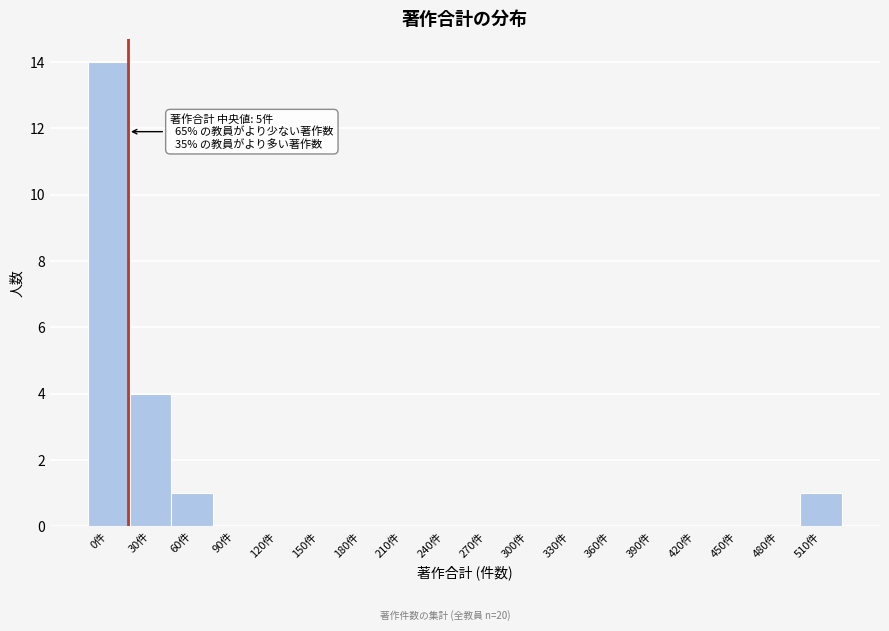

Reading right to left, what are all the values shown in this chart?

510件=1	480件=0	450件=0	420件=0	390件=0	360件=0	330件=0	300件=0	270件=0	240件=0	210件=0	180件=0	150件=0	120件=0	90件=0	60件=1	30件=4	0件=14